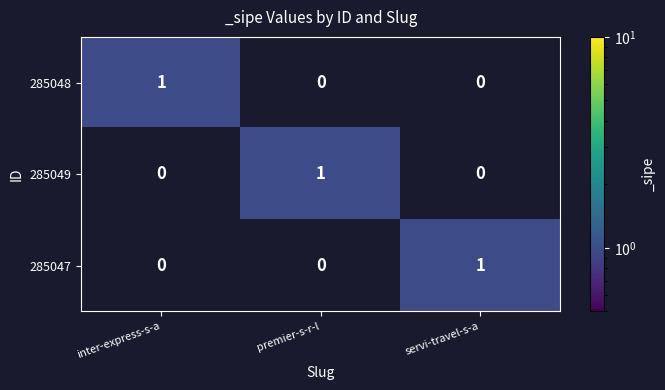

Is it true that 285049 equals 1 at inter-express-s-a?

False